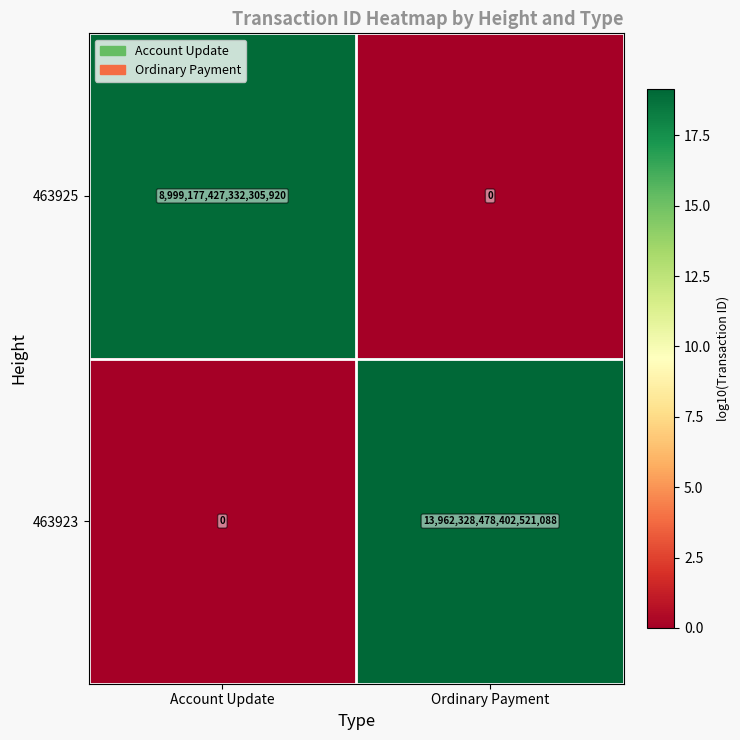

Where is 463923 nearest to the value 6981164239201260544?

Account Update